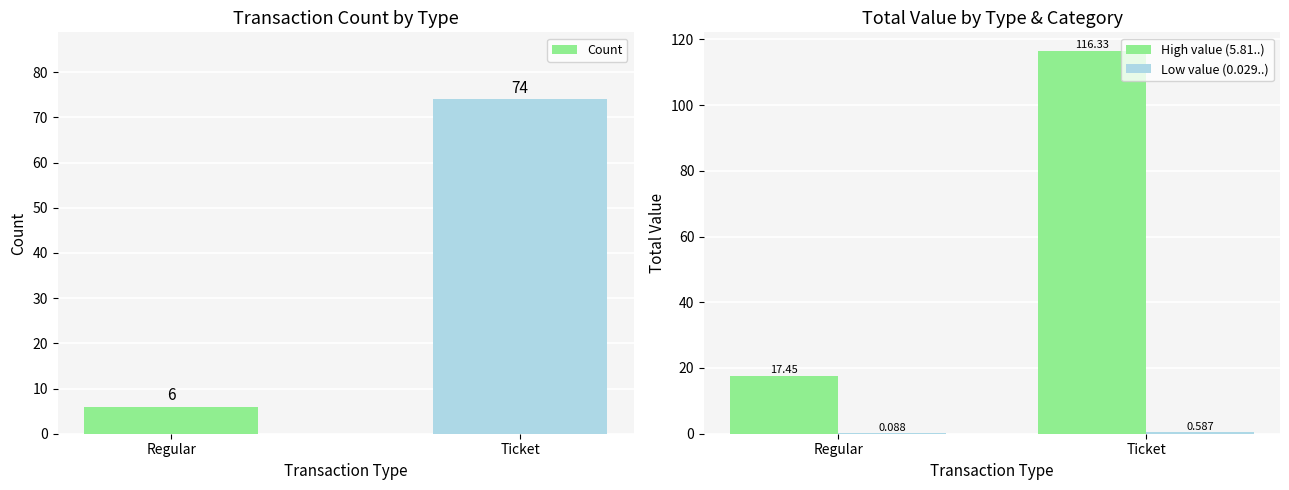

Which series has the largest total across all categories?

High value (5.81..)